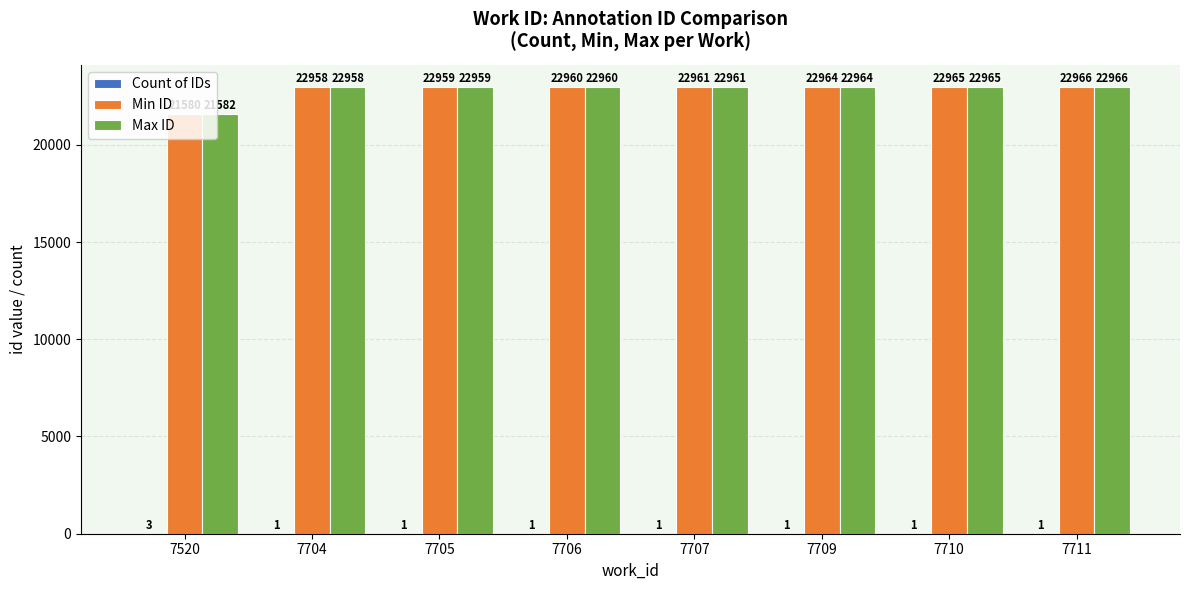

True or false: Max ID has a value of 22959 at 7705.

True